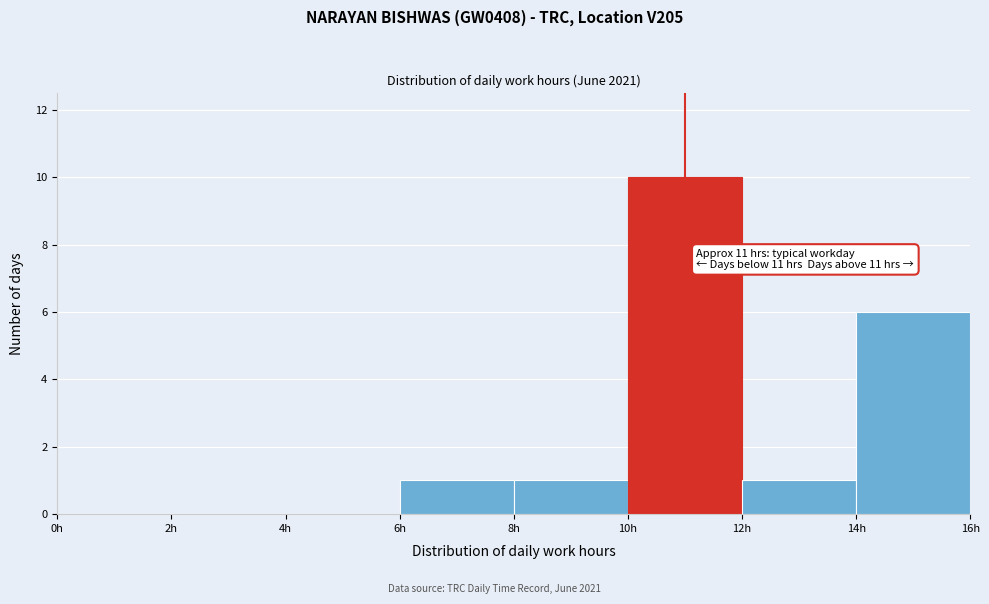

Over which range of the x-axis is the bar tallest?

10 to 12